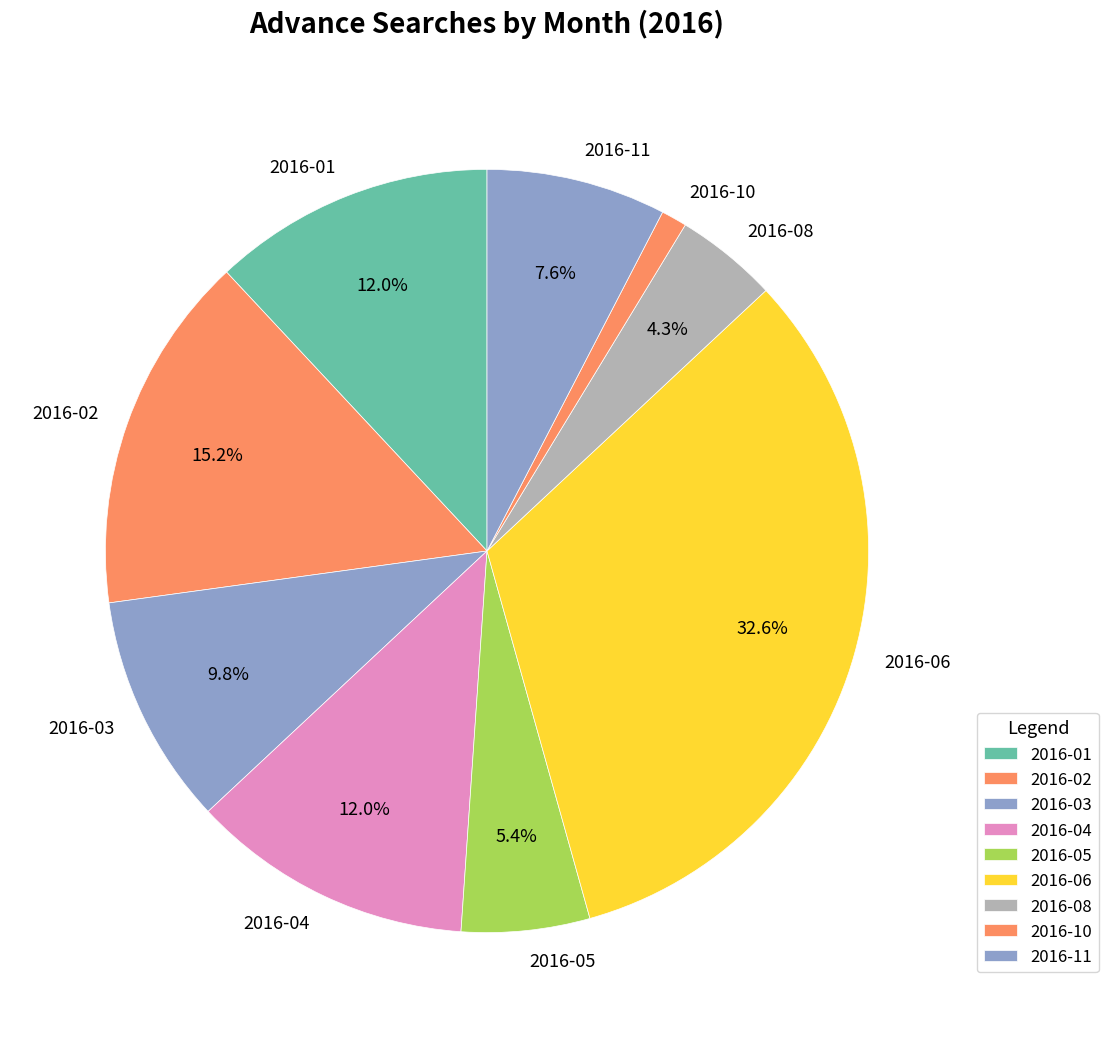

Do 2016-11 and 2016-03 together represent more than half of the pie?

No